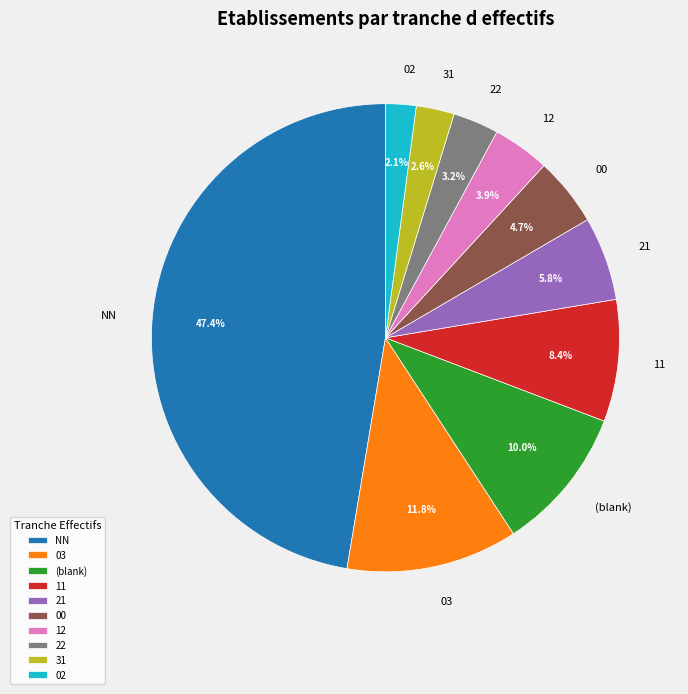

Is it true that 21 is 6% of the pie?

True